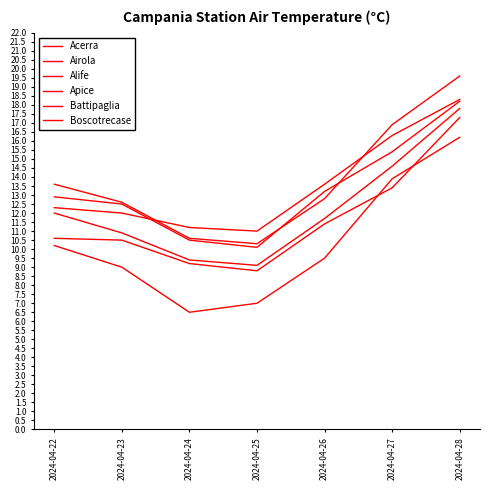

Is this an area chart (filled region under the line)?

No